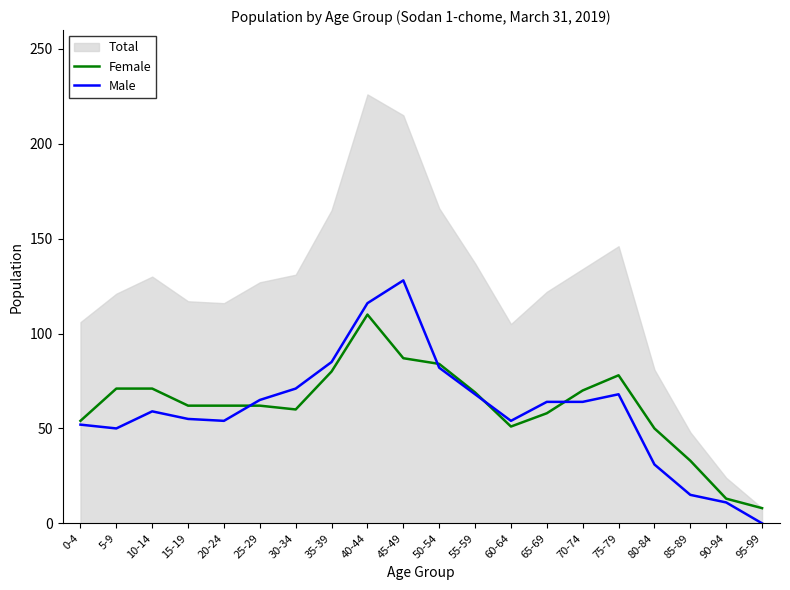

At which label does Male reach its peak?

45-49